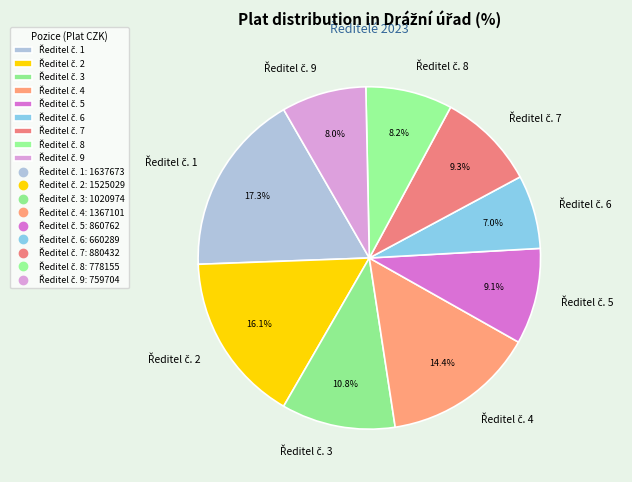

Is there any slice that represents more than half of the pie?

No